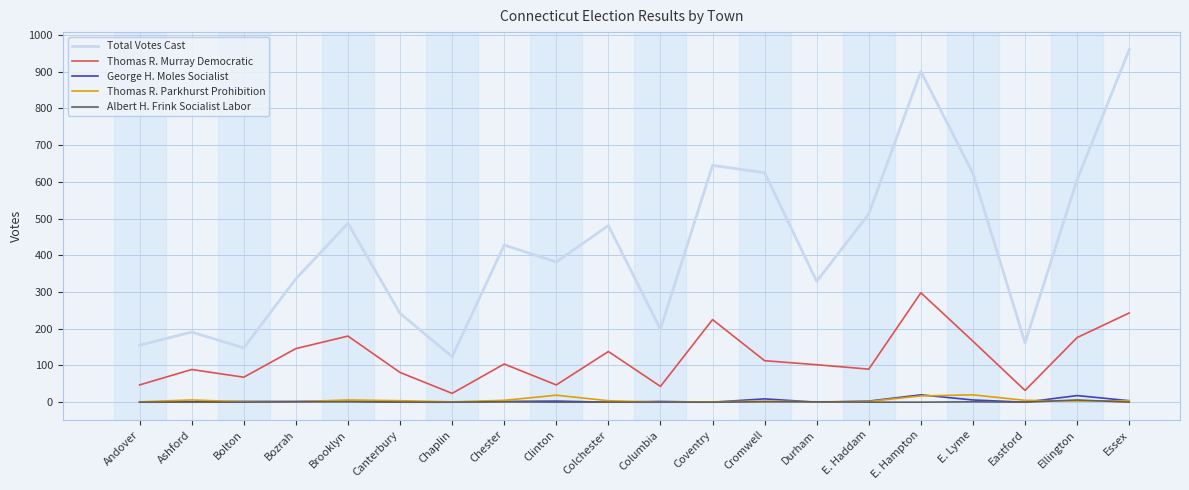

Which series has the largest total across all categories?

Total Votes Cast